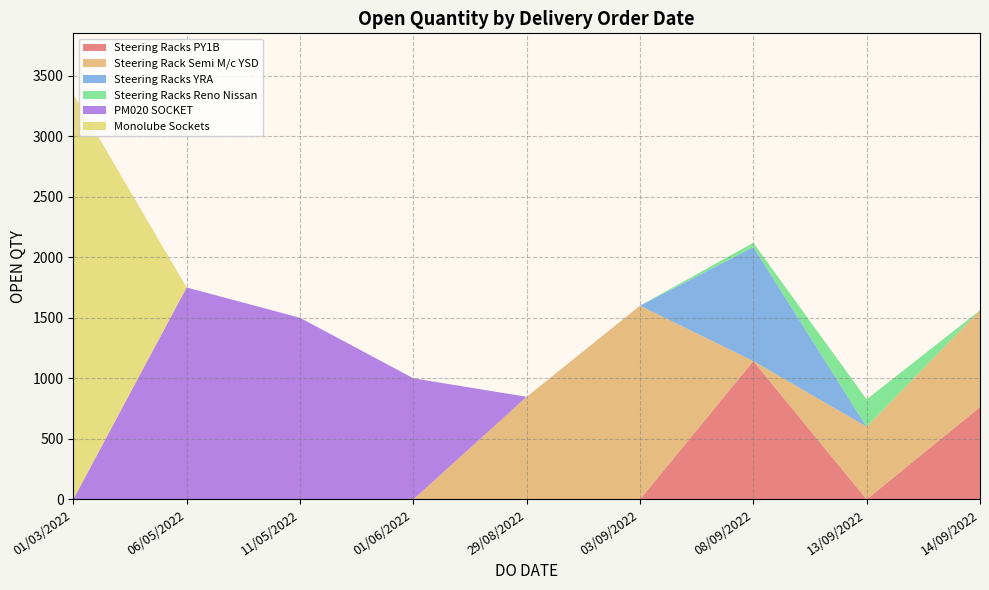

Which category has the highest value in the Steering Racks PY1B series?

08/09/2022